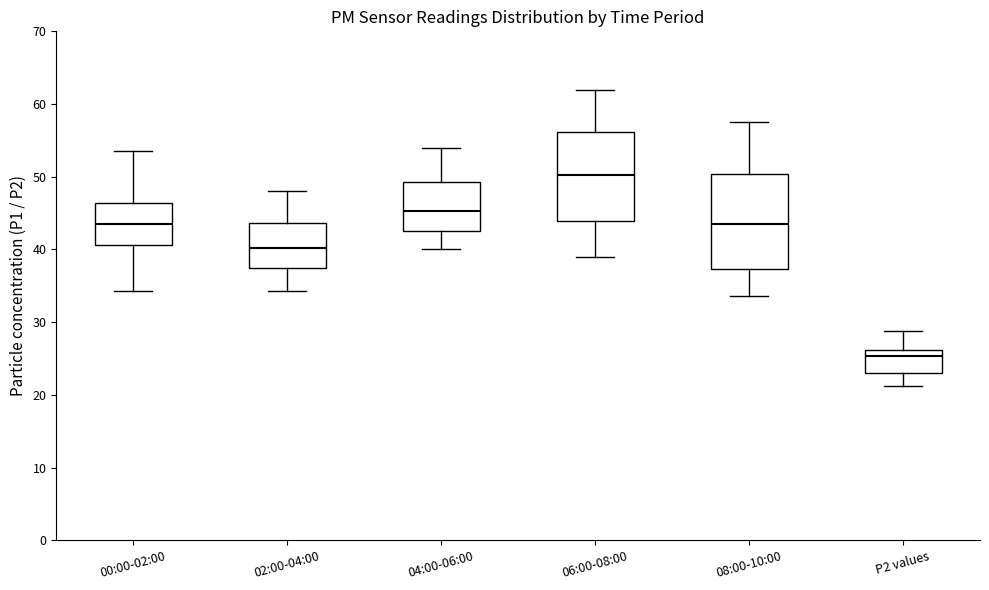

Reading left to right, transcribe this box plot: for each box, give where its median line is, the range the box spans, and where its two whiskers end, as read against the y-axis. The values are not printed on the chart, so give them approximately, as read against the axis.

00:00-02:00: median 44, box 41 to 46, whiskers 34 to 54
02:00-04:00: median 40, box 38 to 44, whiskers 34 to 48
04:00-06:00: median 45, box 42 to 49, whiskers 40 to 54
06:00-08:00: median 50, box 44 to 56, whiskers 39 to 62
08:00-10:00: median 44, box 37 to 50, whiskers 34 to 58
P2 values: median 25, box 23 to 26, whiskers 21 to 29